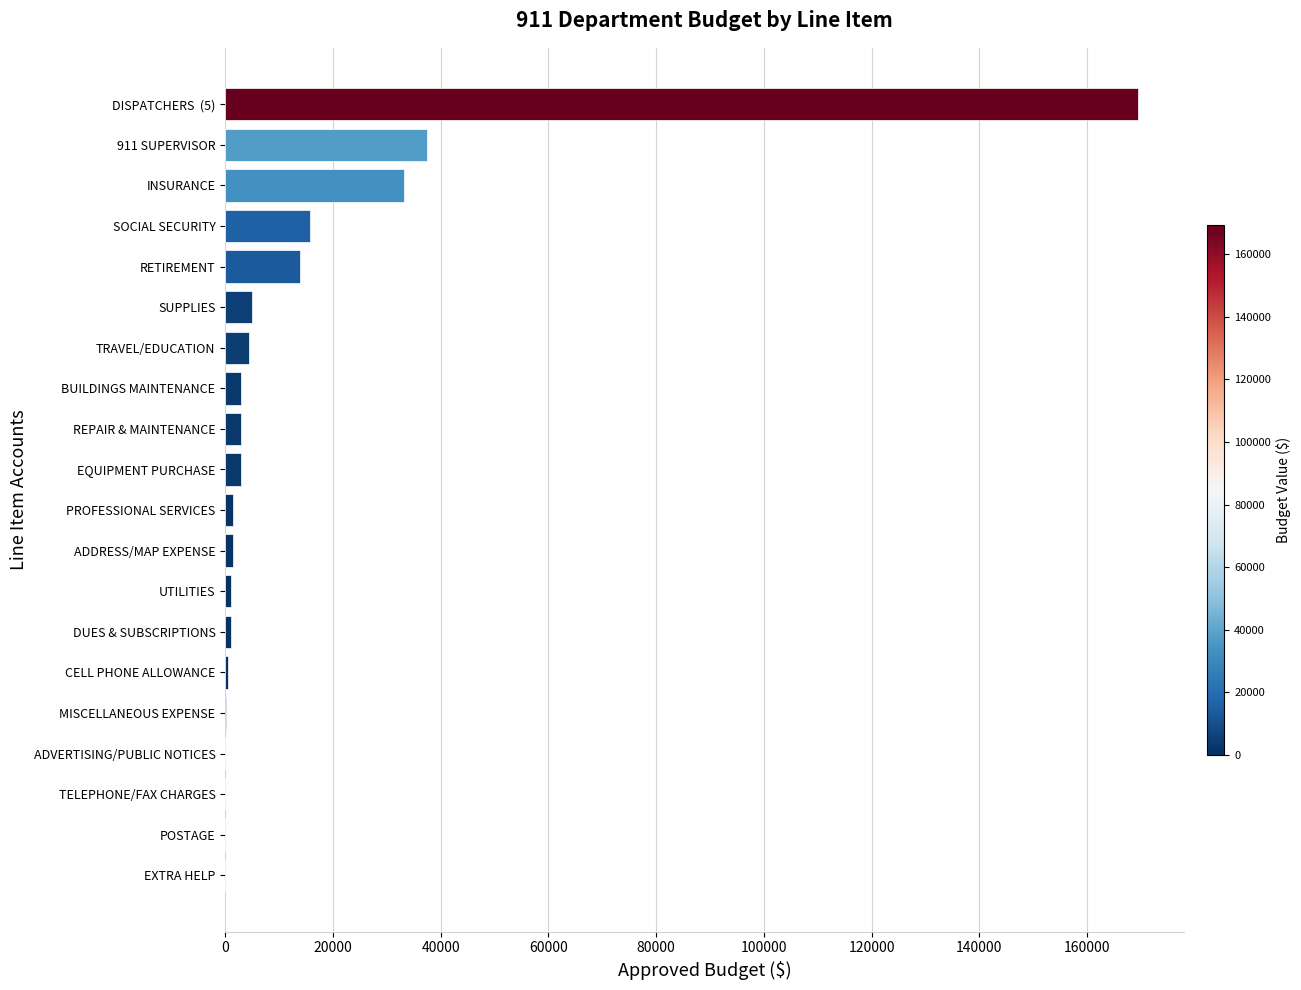

Where is the data nearest to the value 84719?

911 SUPERVISOR